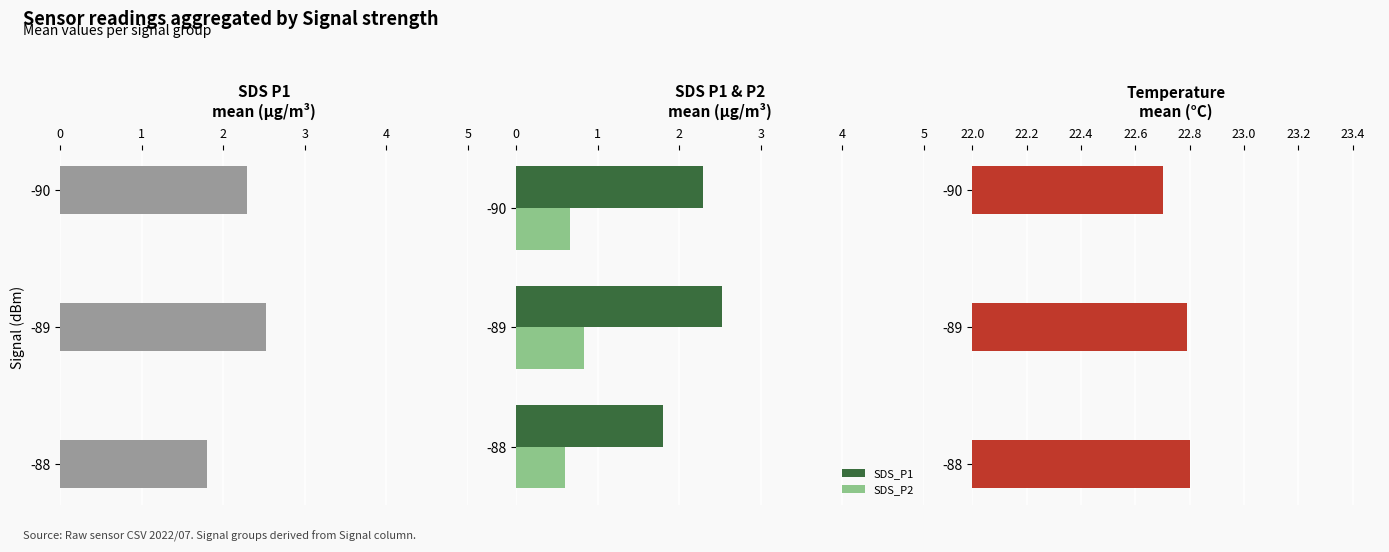

What is the value of the Temp bar at the 3rd from the left?

22.8